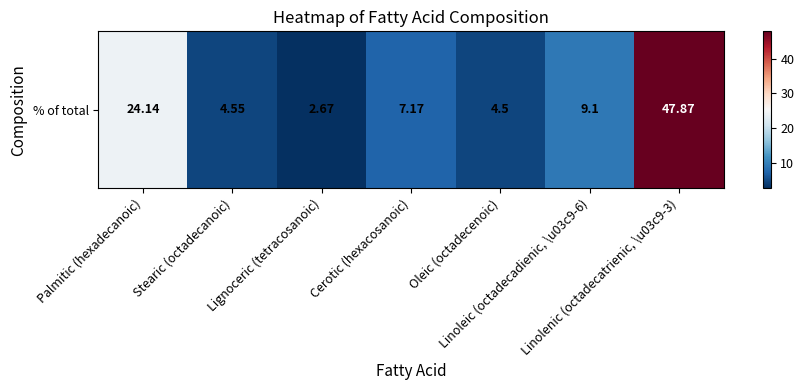

List the labels in order of value, smallest first.

Lignoceric (tetracosanoic), Oleic (octadecenoic), Stearic (octadecanoic), Cerotic (hexacosanoic), Linoleic (octadecadienic, \u03c9-6), Palmitic (hexadecanoic), Linolenic (octadecatrienic, \u03c9-3)